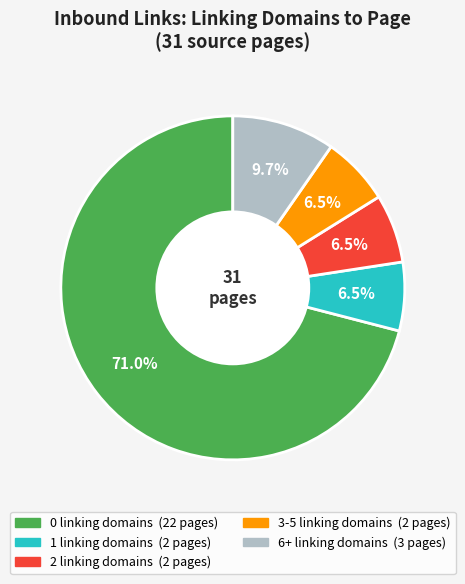

Is there any slice that represents more than half of the pie?

Yes